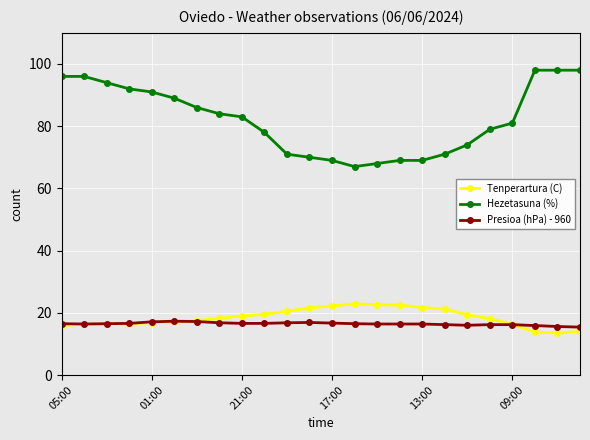

What is the minimum value for Tenperartura (C)?

13.5